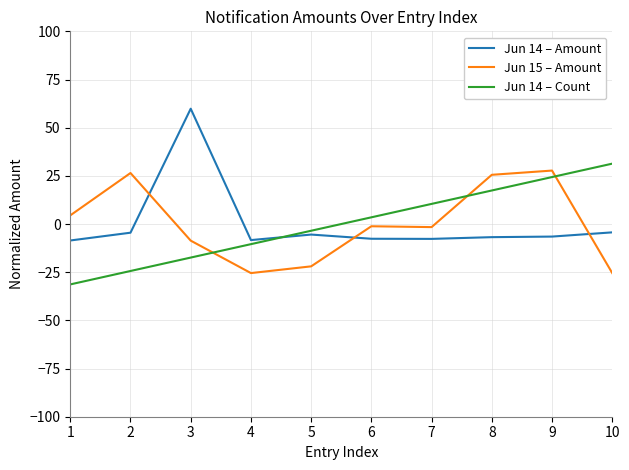

What is the maximum value for Jun 14 – Amount?

59.8